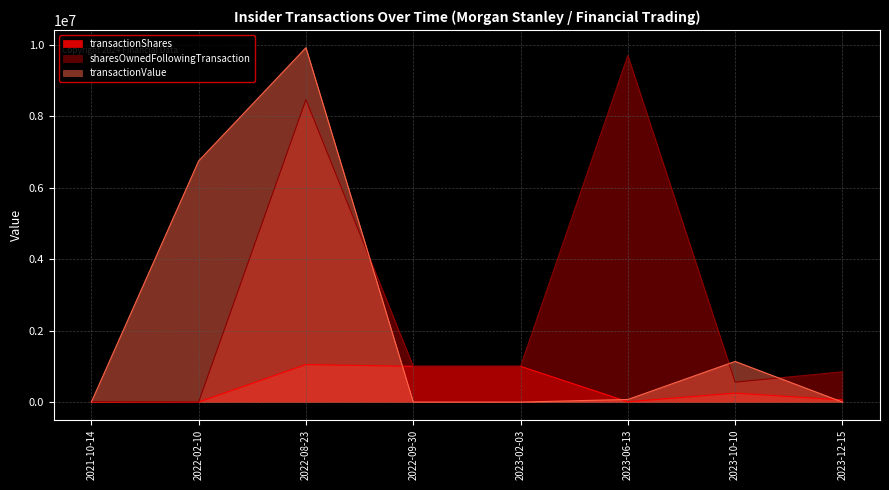

The value of transactionValue at 2023-12-15 is 5322501. True or false?

False